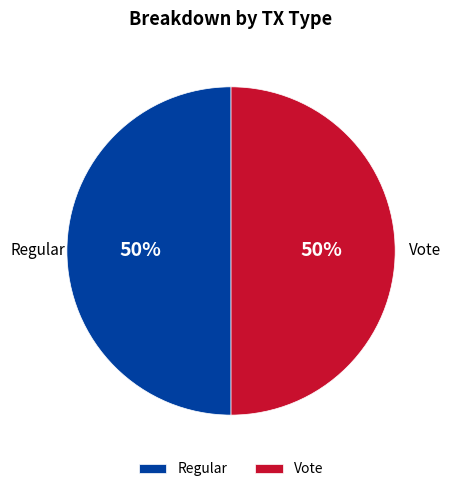

Combined, do Vote and Regular account for over 50%?

Yes